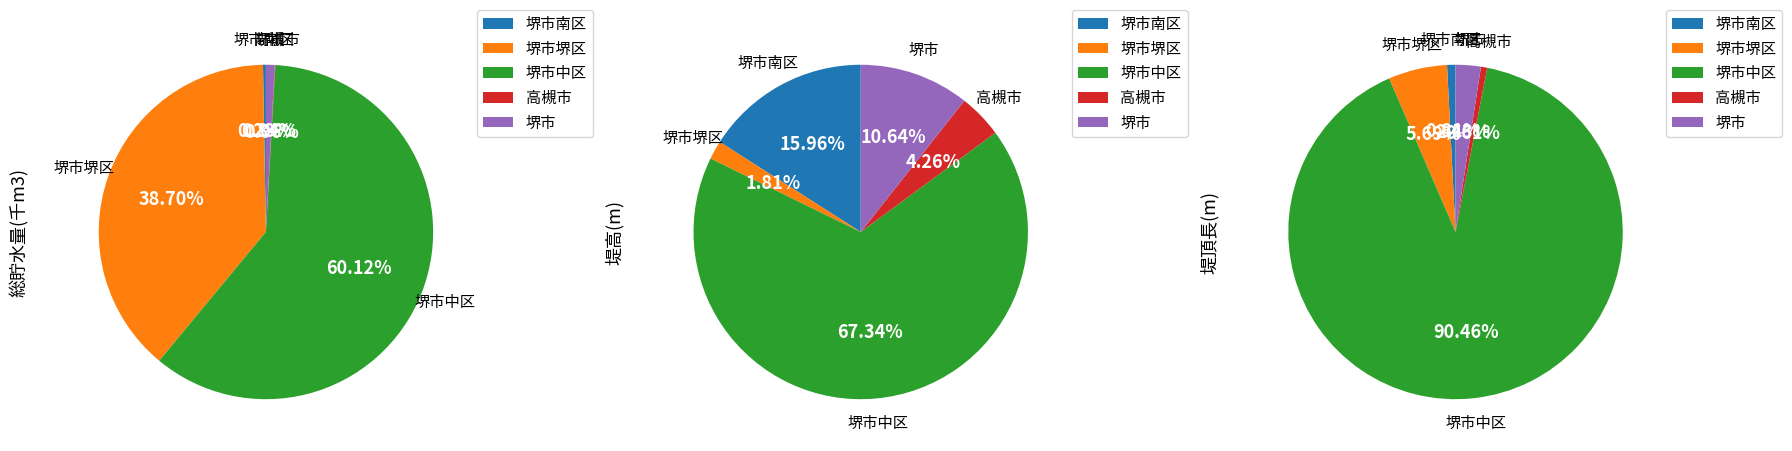

What is the change in value from 堺市南区 to 堺市?

+8.0